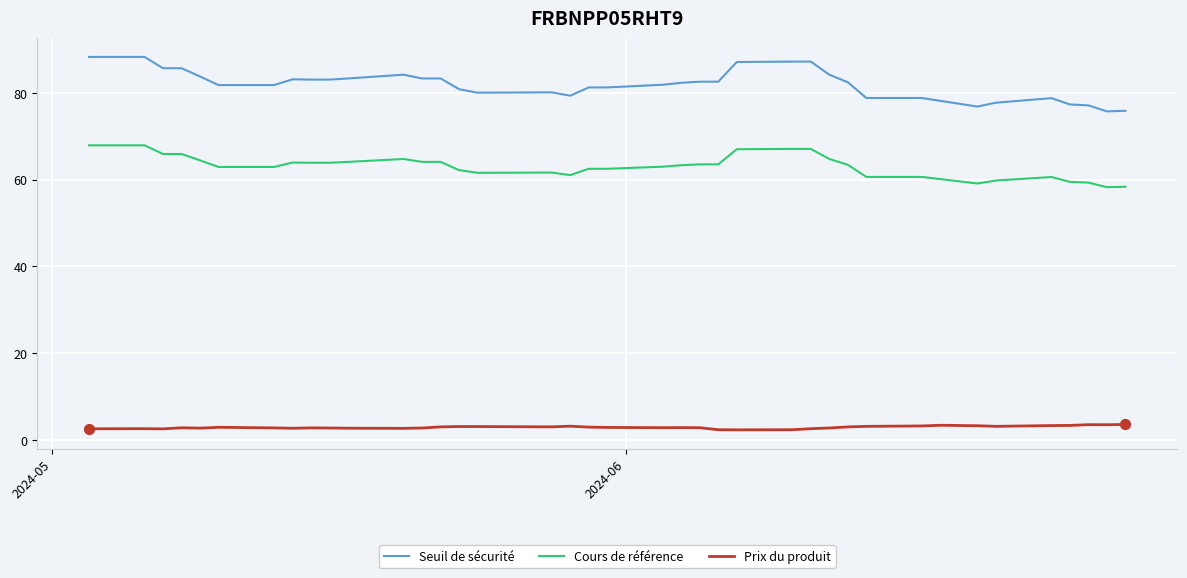

Which series has the largest total across all categories?

Seuil de sécurité